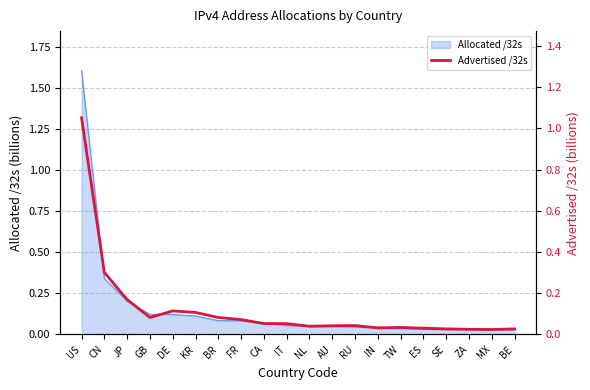

List the labels in order of value, smallest first.

MX, ZA, BE, SE, ES, IN, TW, NL, AU, RU, IT, CA, FR, BR, GB, KR, DE, JP, CN, US